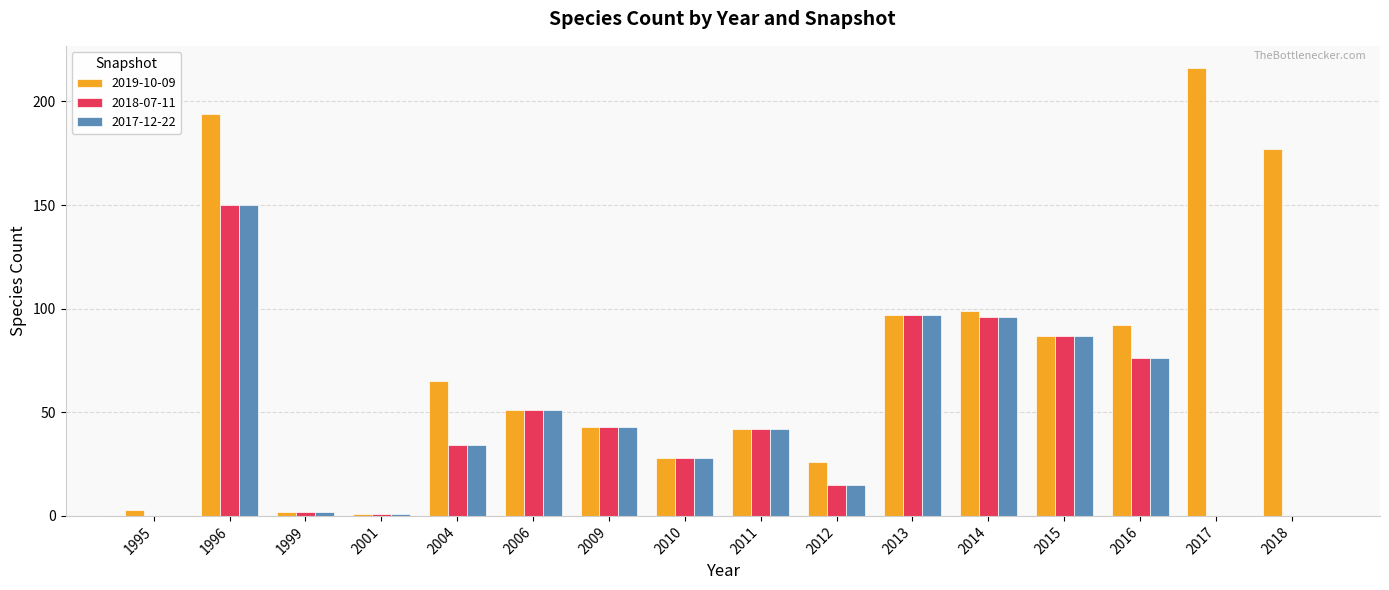

What is the maximum value for 2018-07-11?

150